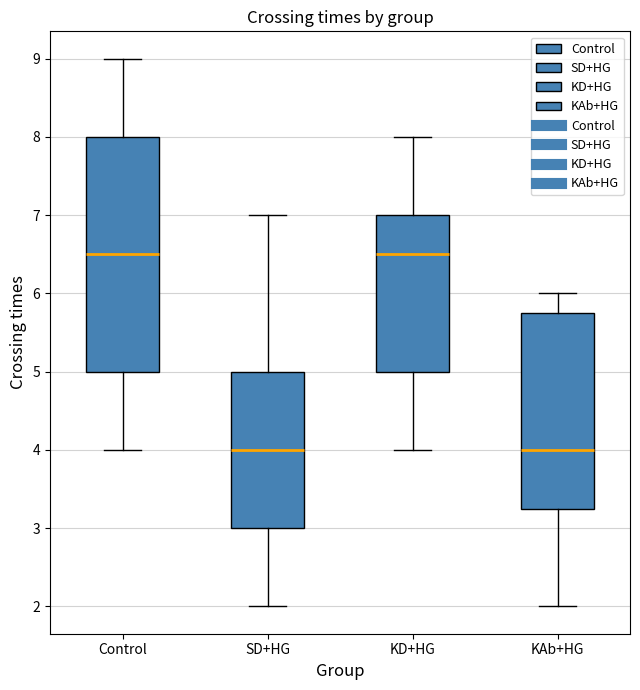

Where does the lower whisker of the box for Control end on the y-axis? The values are not printed on the chart, so give them approximately, as read against the axis.

4.0